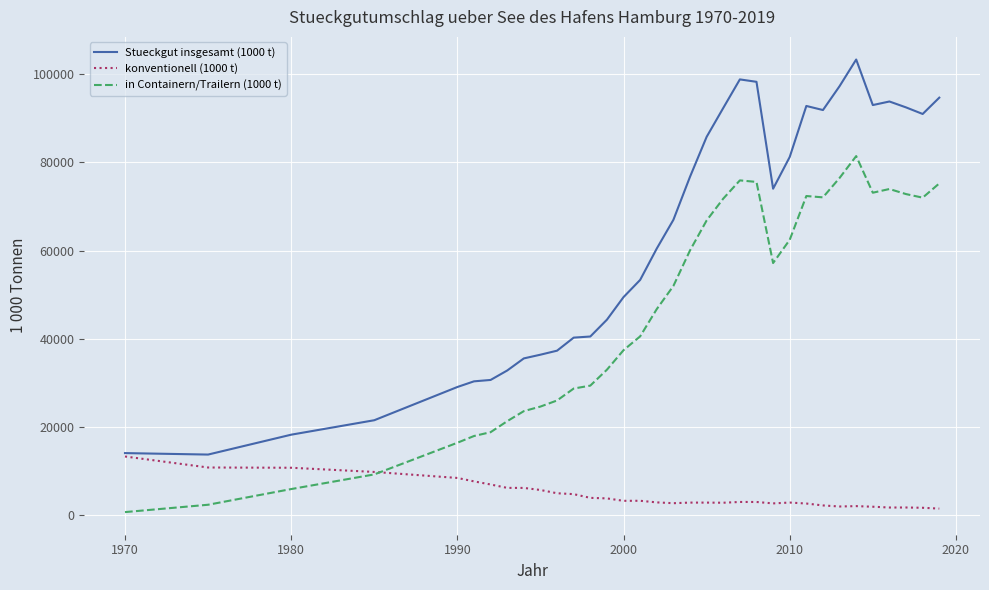

What is the greatest value displayed?

103390.0